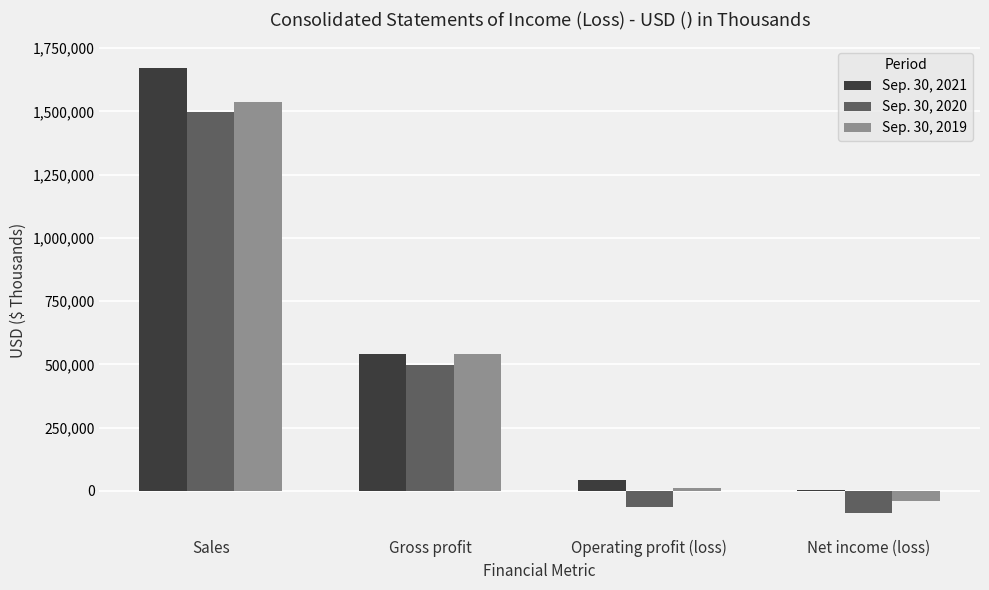

What is the maximum value shown in the chart?

1671030